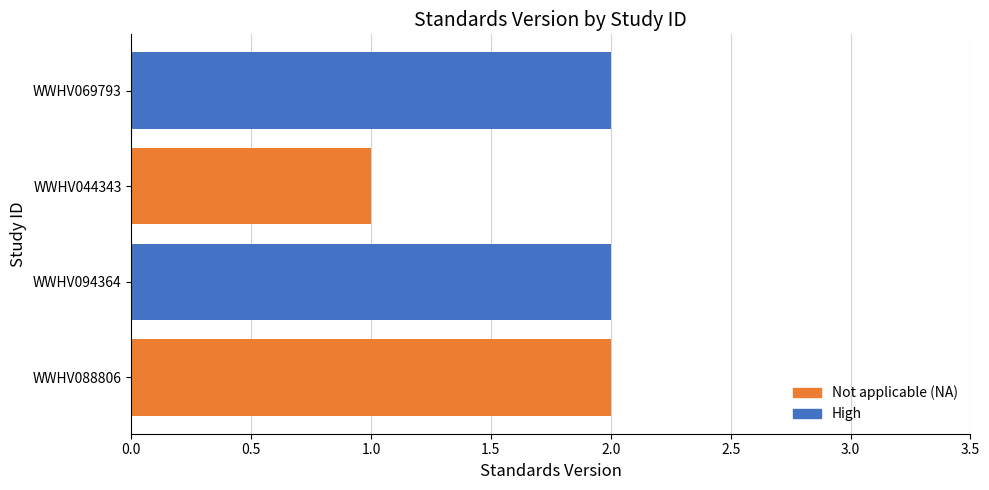

What is the difference between the maximum and minimum values?

1